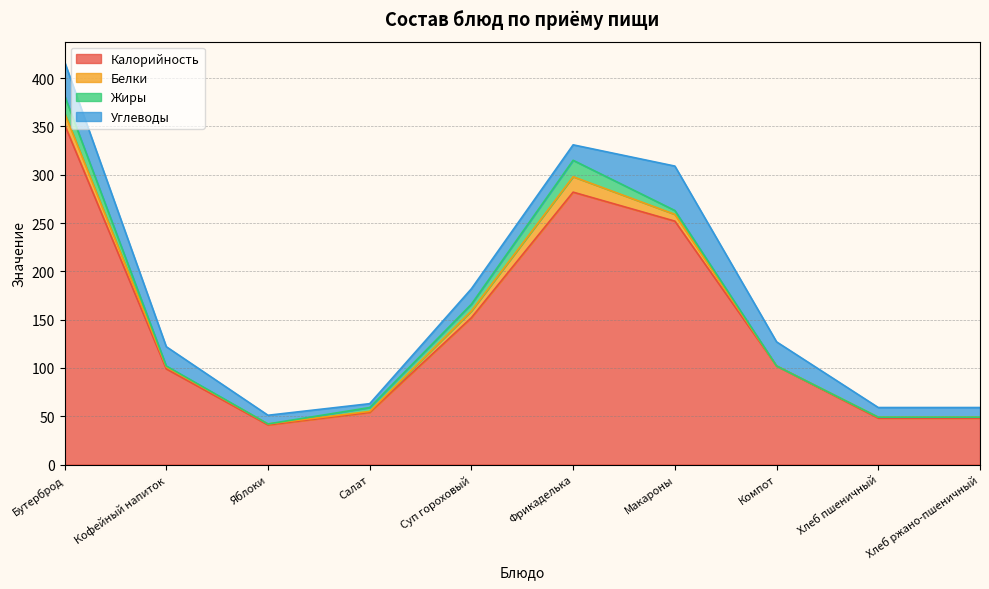

Reading left to right, list all the values displayed in this chart.

Калорийность: 352	99	41	54	152	282	252	102	48	48
Белки: 12	2	1	1	7	16	7	0	1	1
Жиры: 18	1	0	4	7	17	4	0	0	0
Углеводы: 35	20	9	4	16	16	46	25	10	10